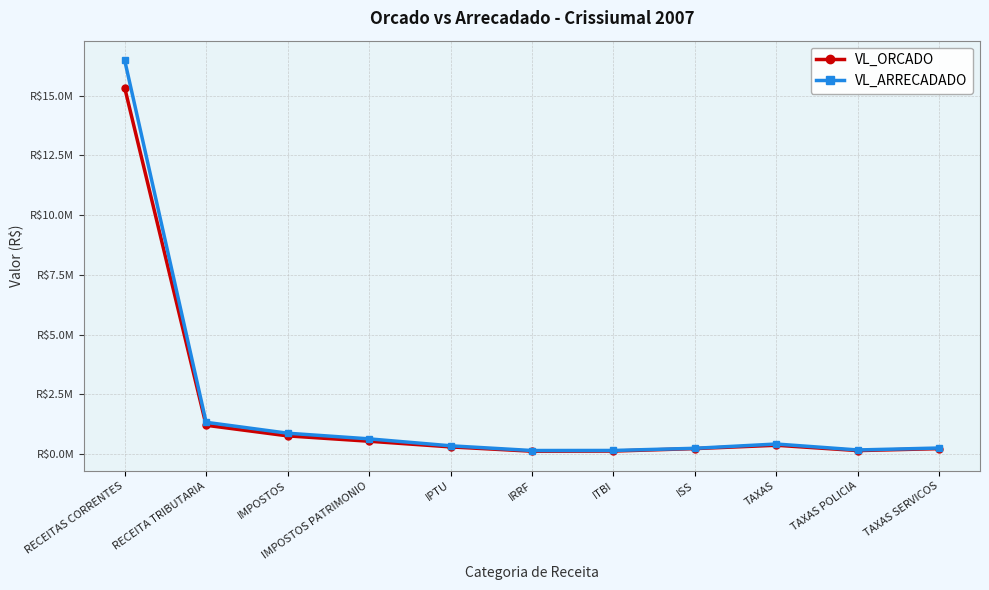

True or false: VL_ORCADO and VL_ARRECADADO cross at least once.

False